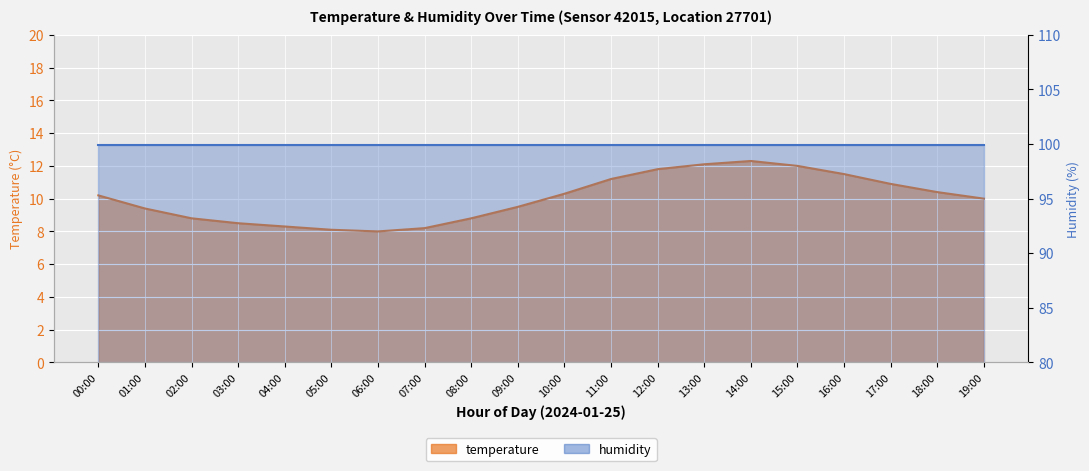

Which has a higher value, 00:00 or 10:00?

10:00